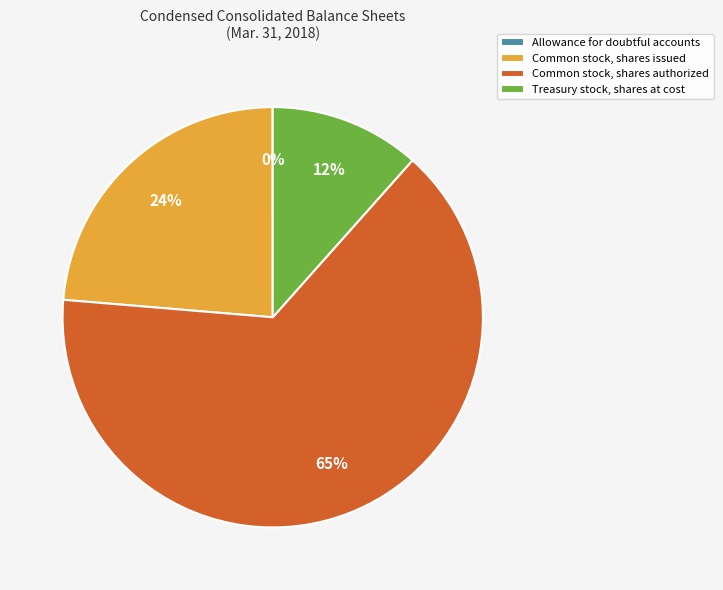

True or false: Common stock, shares authorized accounts for 65% of the total.

True